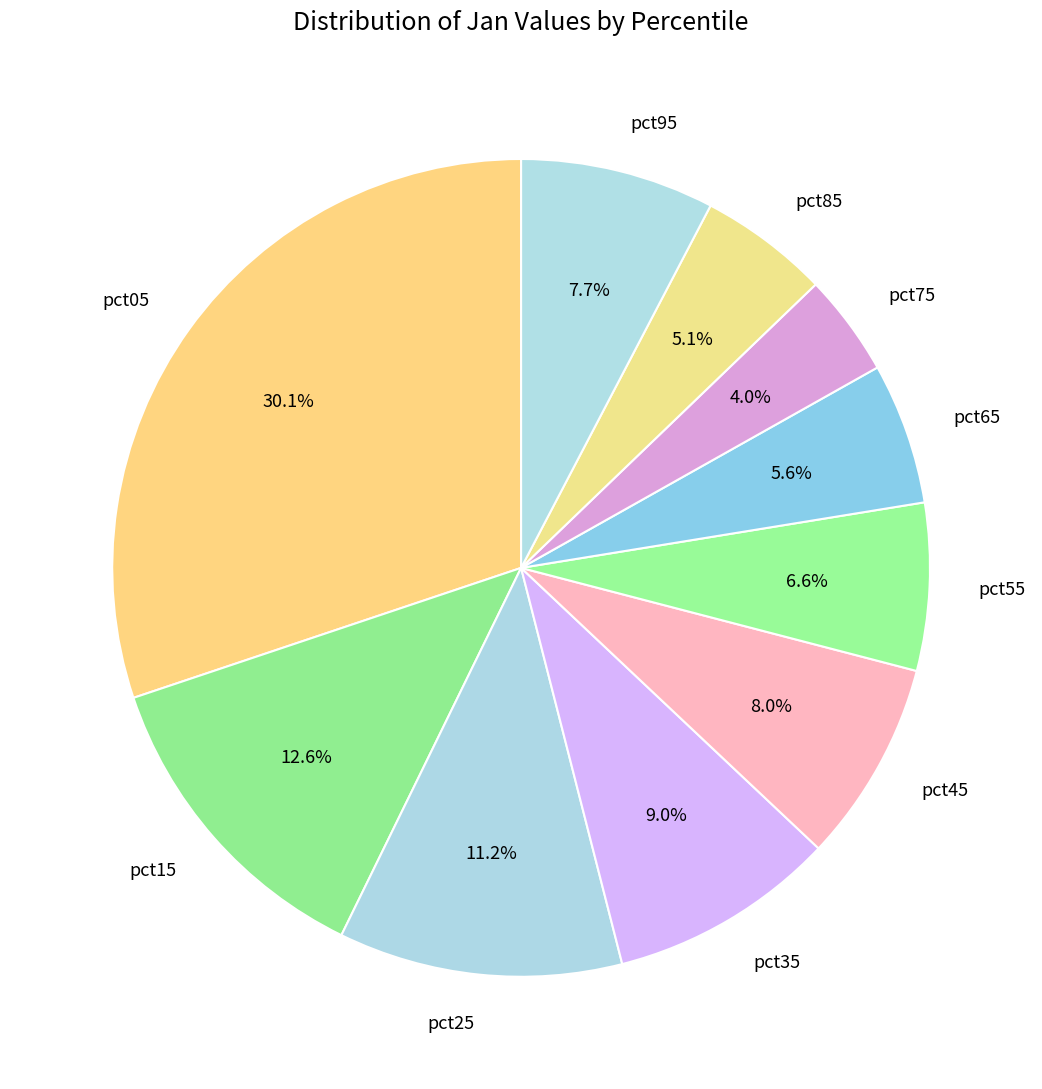

Which has a higher value, pct25 or pct95?

pct25